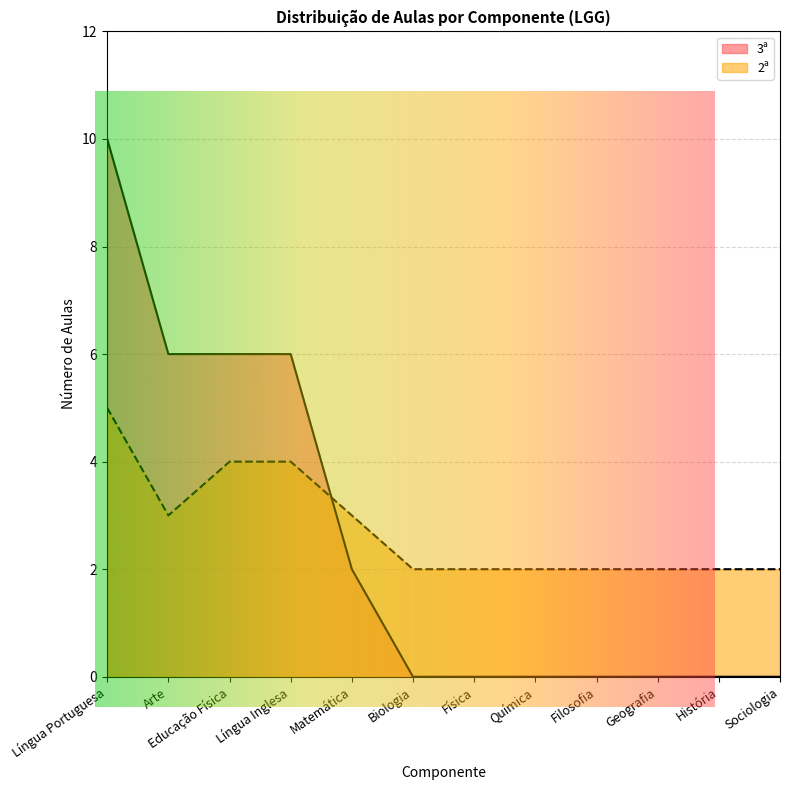

Which series has the widest spread of values?

3ª